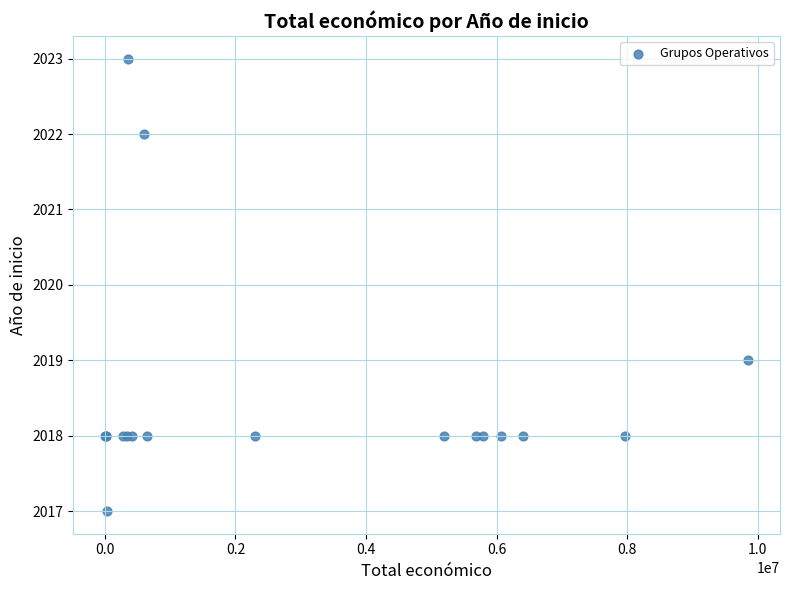

What Y value in the scatter plot is closest to 2020?

2019